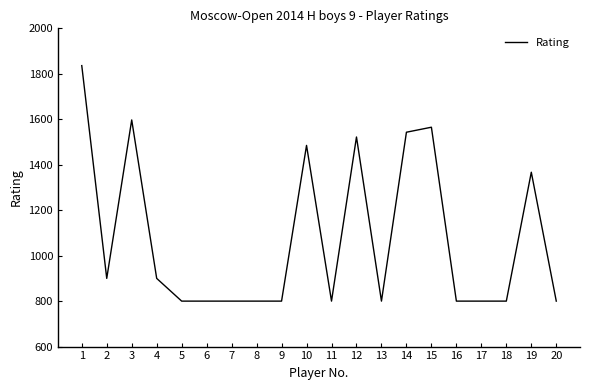

Is it true that the value at 10 is 506?

False